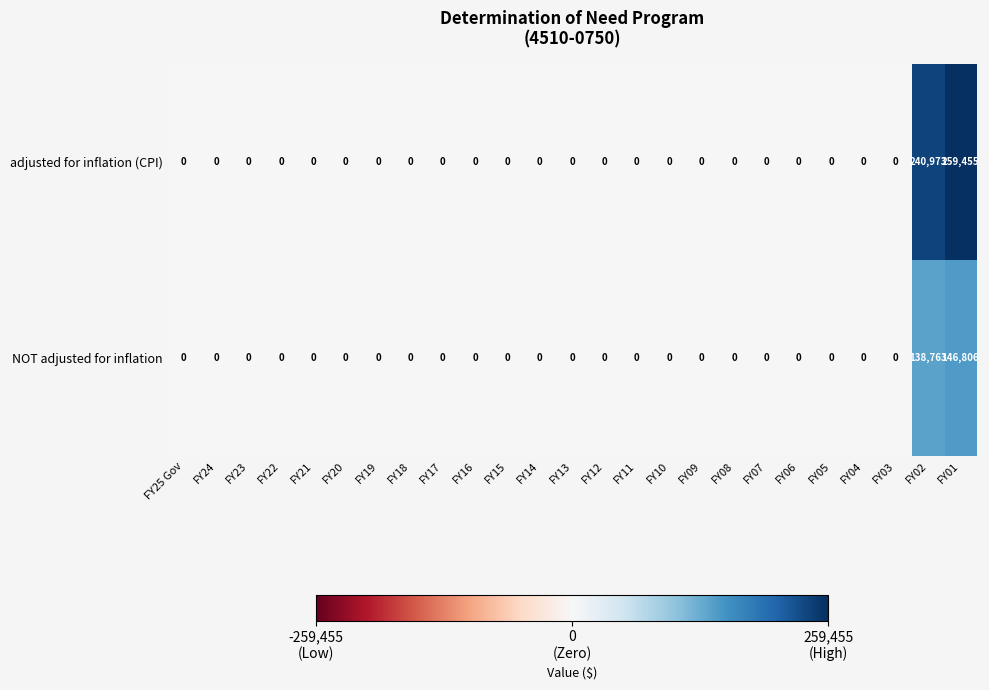

How many categories are shown in the chart?

25